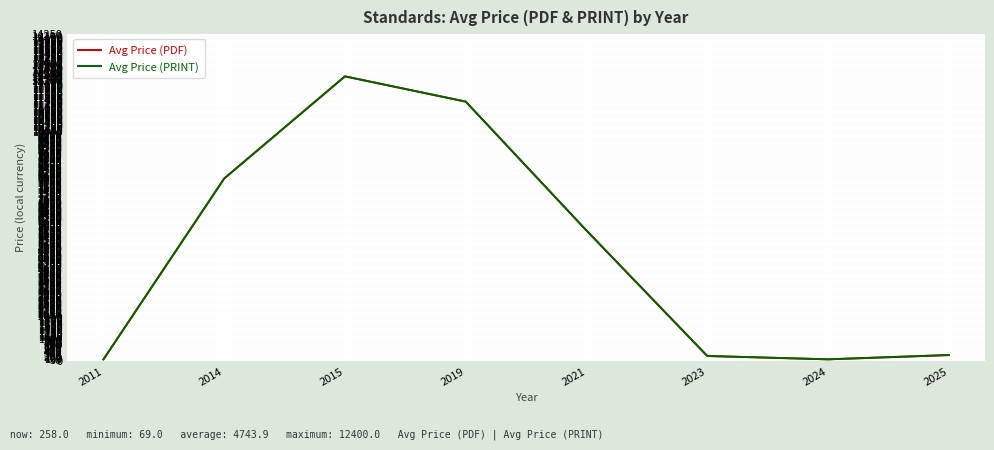

What is the maximum value for Avg Price (PDF)?

12400.0